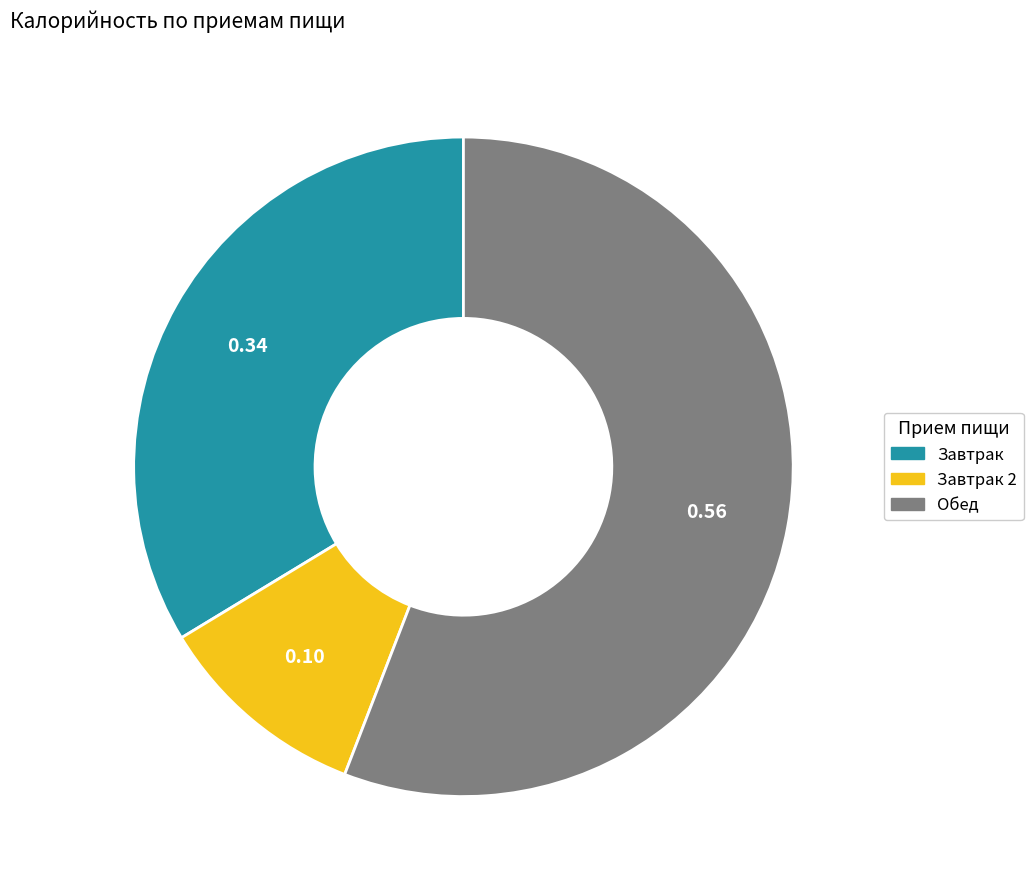

Is there a majority slice in this chart?

Yes